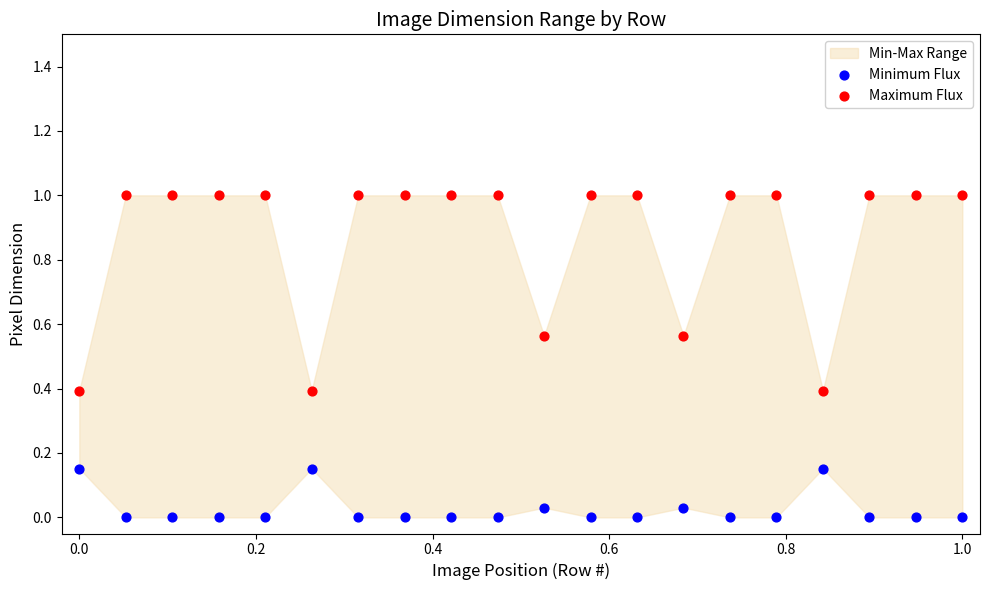

Which series contains the lowest Y value?

Minimum Flux